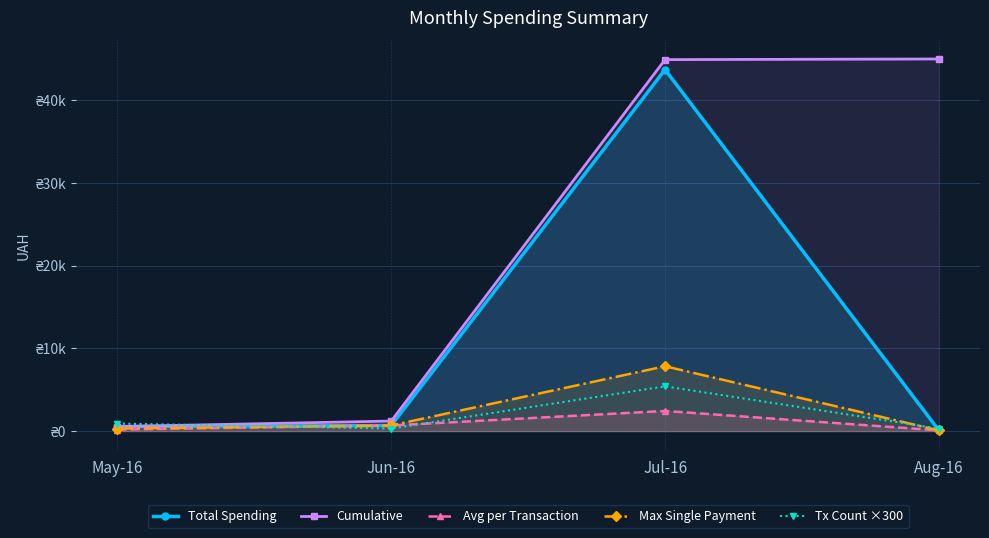

Does the chart display data point markers on the line(s)?

Yes